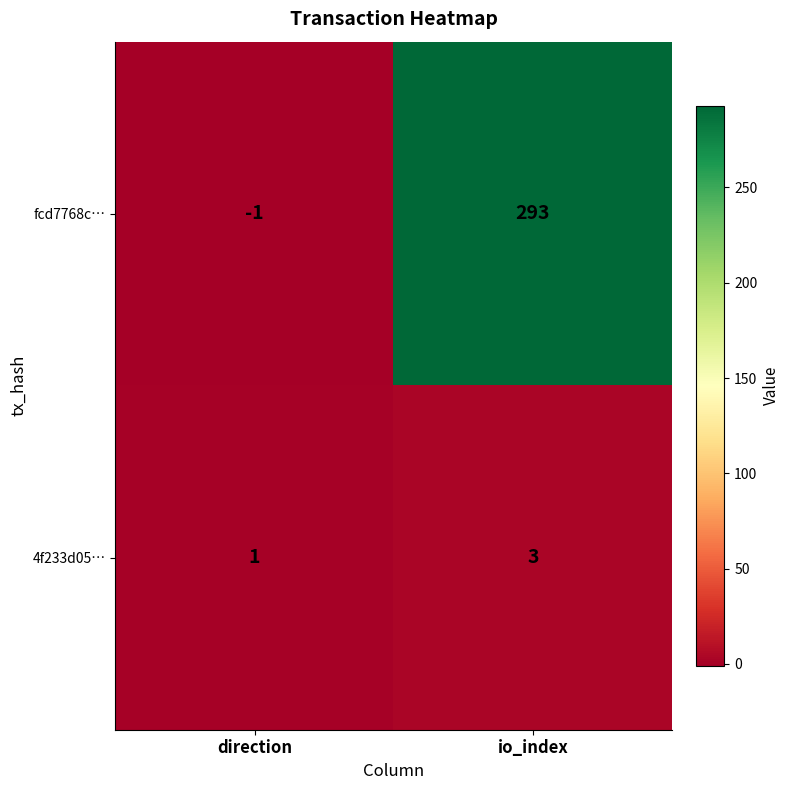

Reading left to right, extract all data points from this chart.

fcd7768c…: -1	293
4f233d05…: 1	3